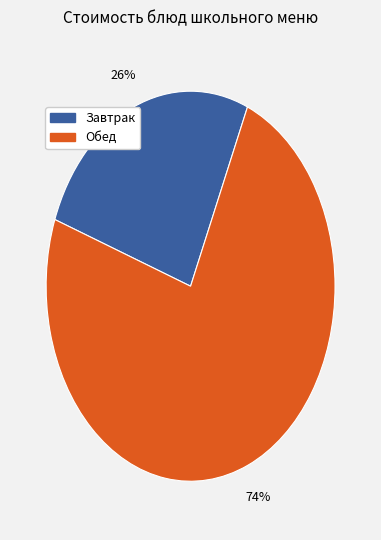

How many segments does this pie chart have?

2